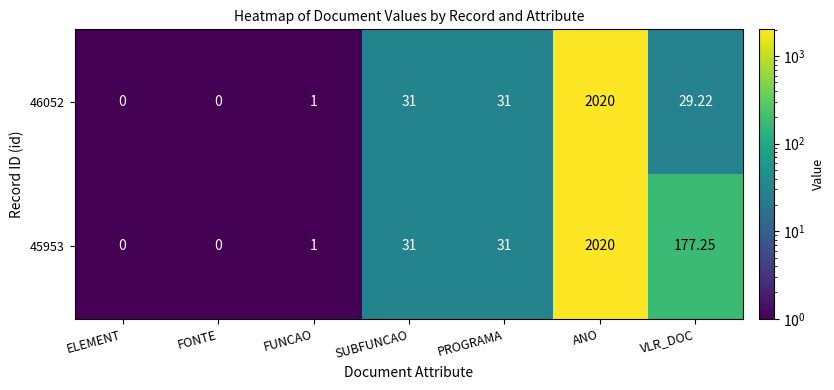

Where is 45953 nearest to the value 1010?

VLR_DOC